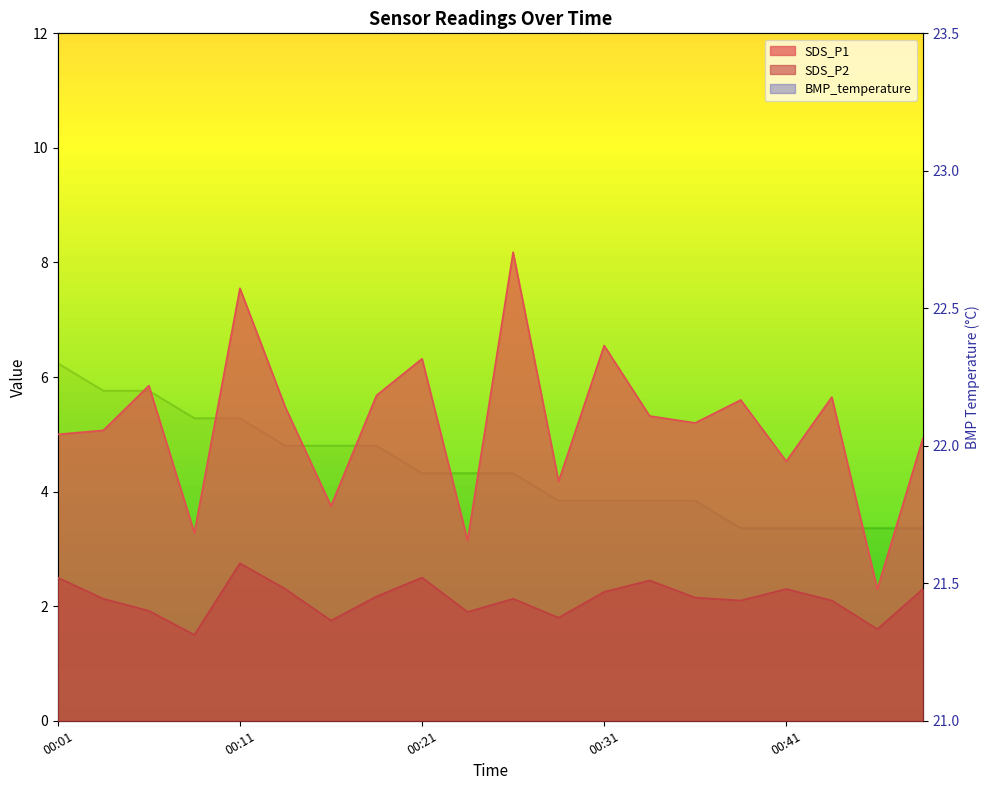

Which series has the largest total across all categories?

BMP_temperature